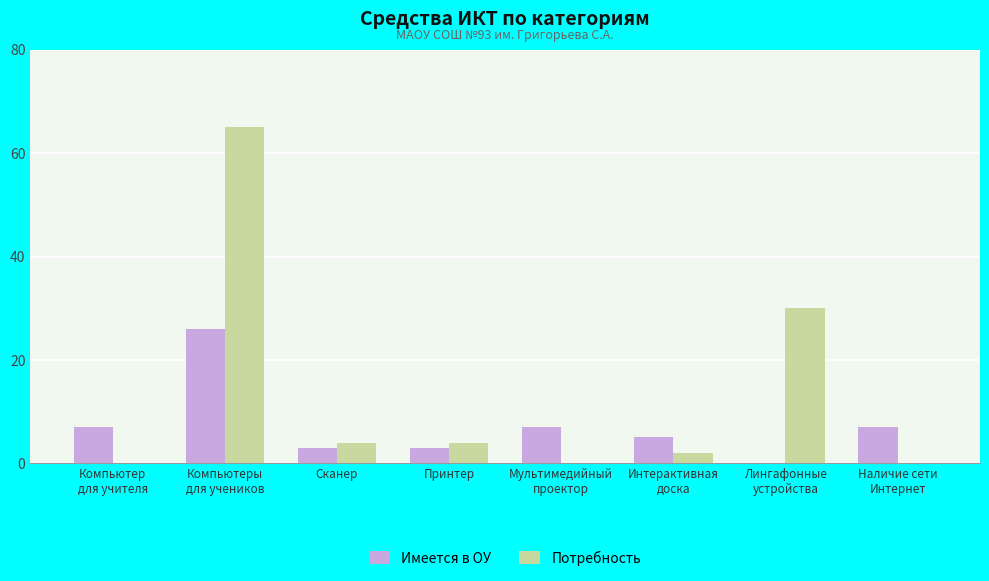

Reading right to left, what are all the values shown in this chart?

Имеется в ОУ: 7	0	5	7	3	3	26	7
Потребность: 0	30	2	0	4	4	65	0